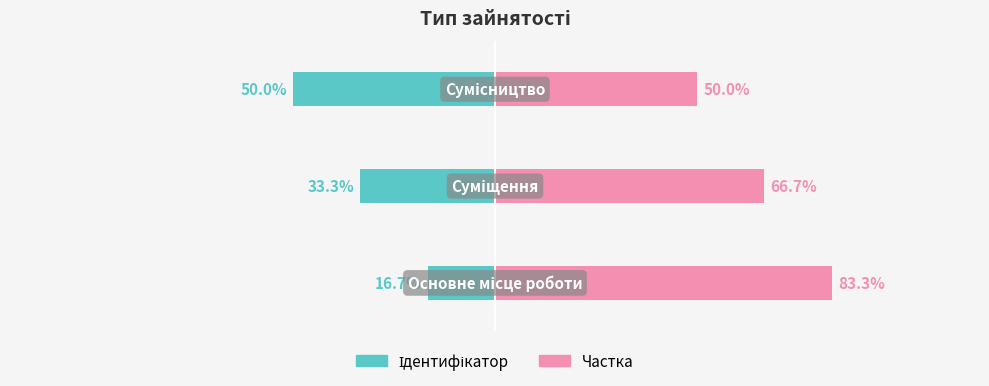

At how many categories does at least one series exceed 38?

3